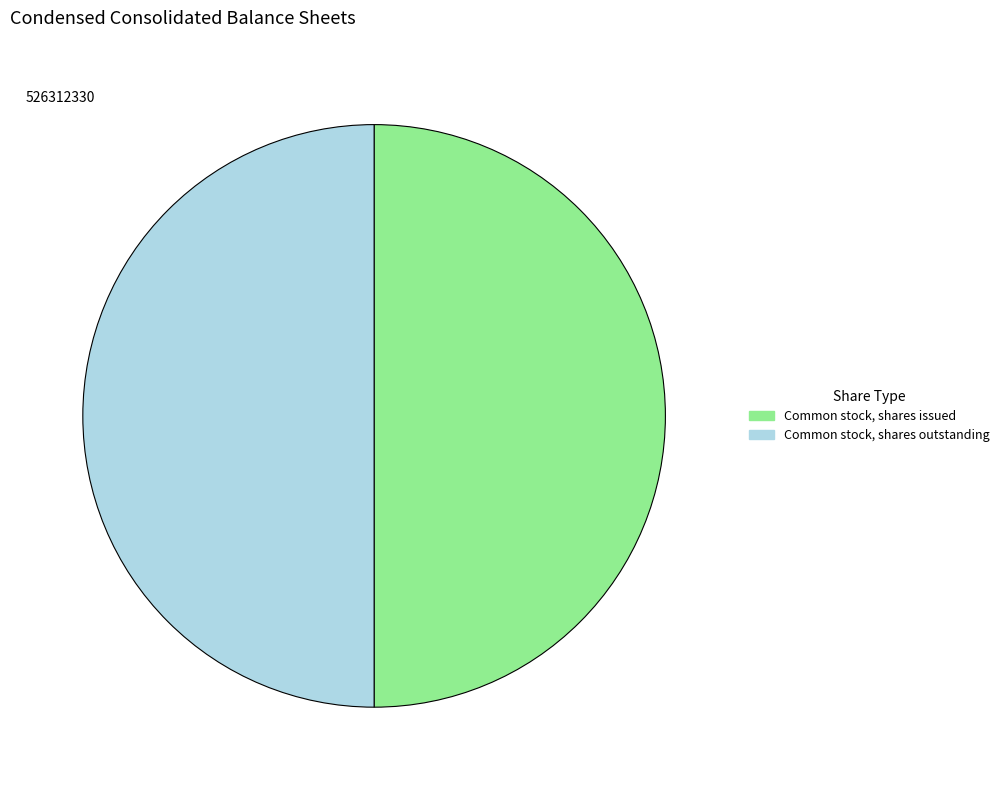

Approximately how many times larger is the value at Common stock, shares outstanding compared to Common stock, shares issued?

1.0